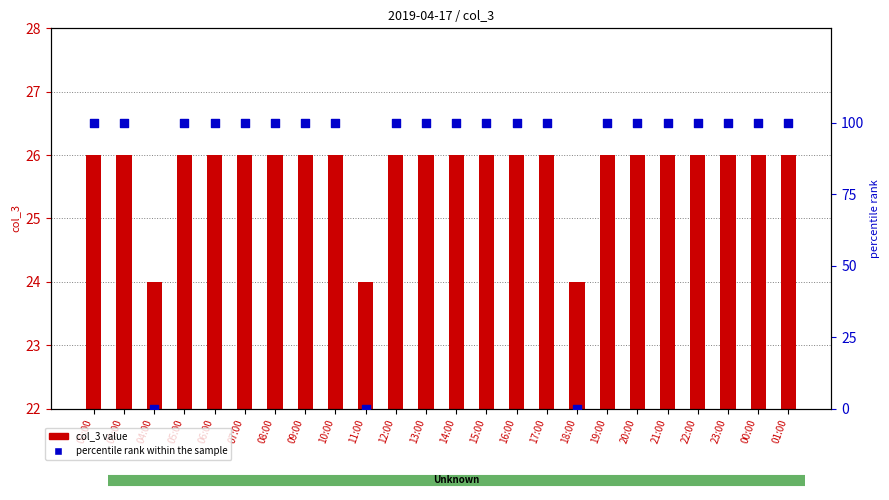

At which category is the sum across all series the highest?

02:00